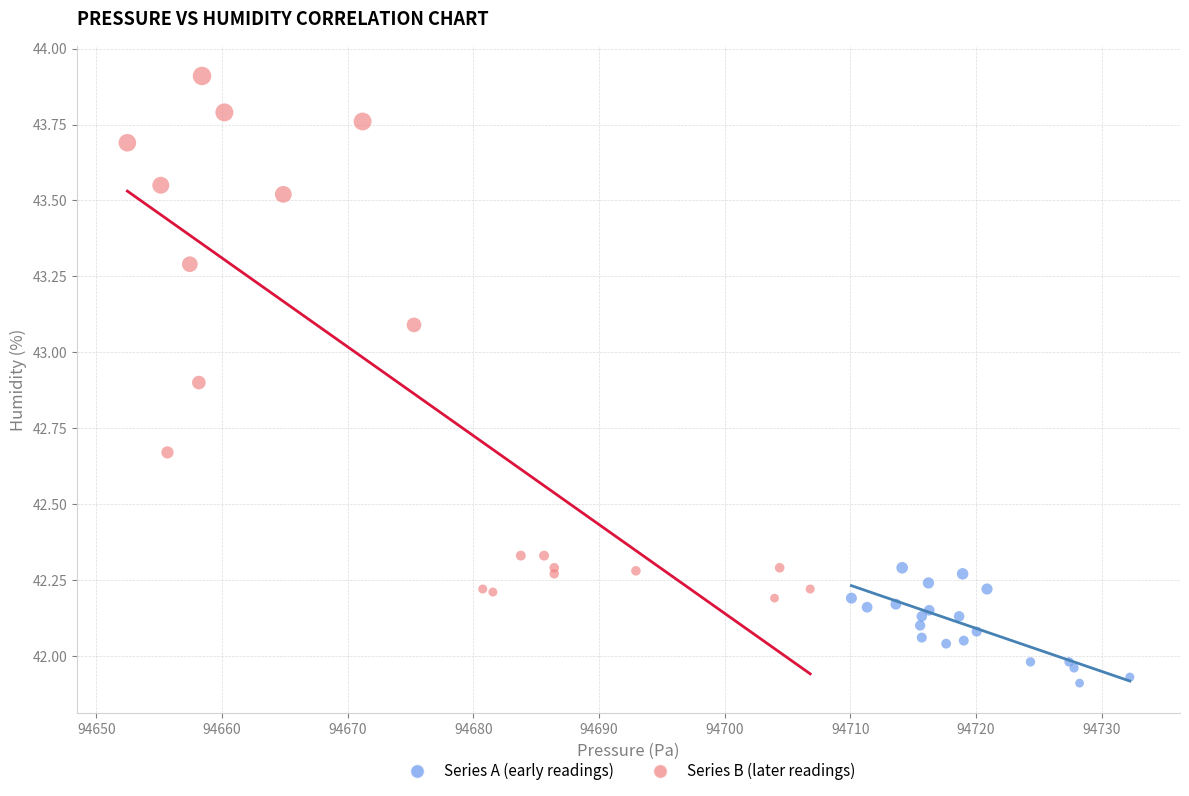

What are all the series names shown in the legend?

Series A (early readings), Series B (later readings)